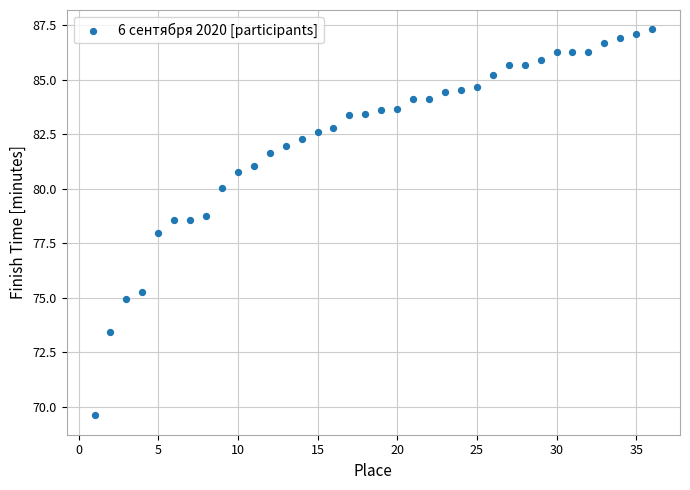

What is the range of X values (max minus min)?

35.0